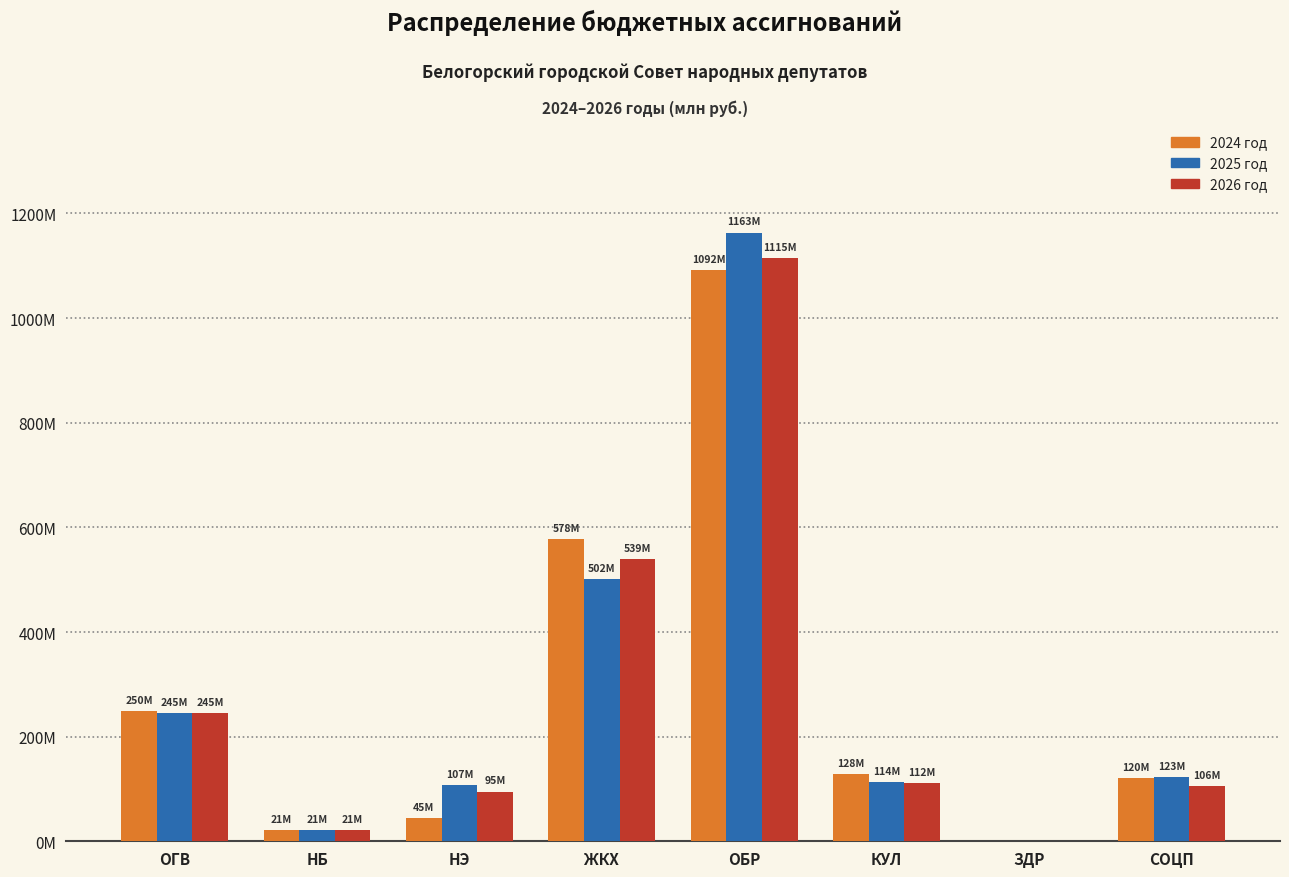

What are all the series names shown in the legend?

2024 год, 2025 год, 2026 год